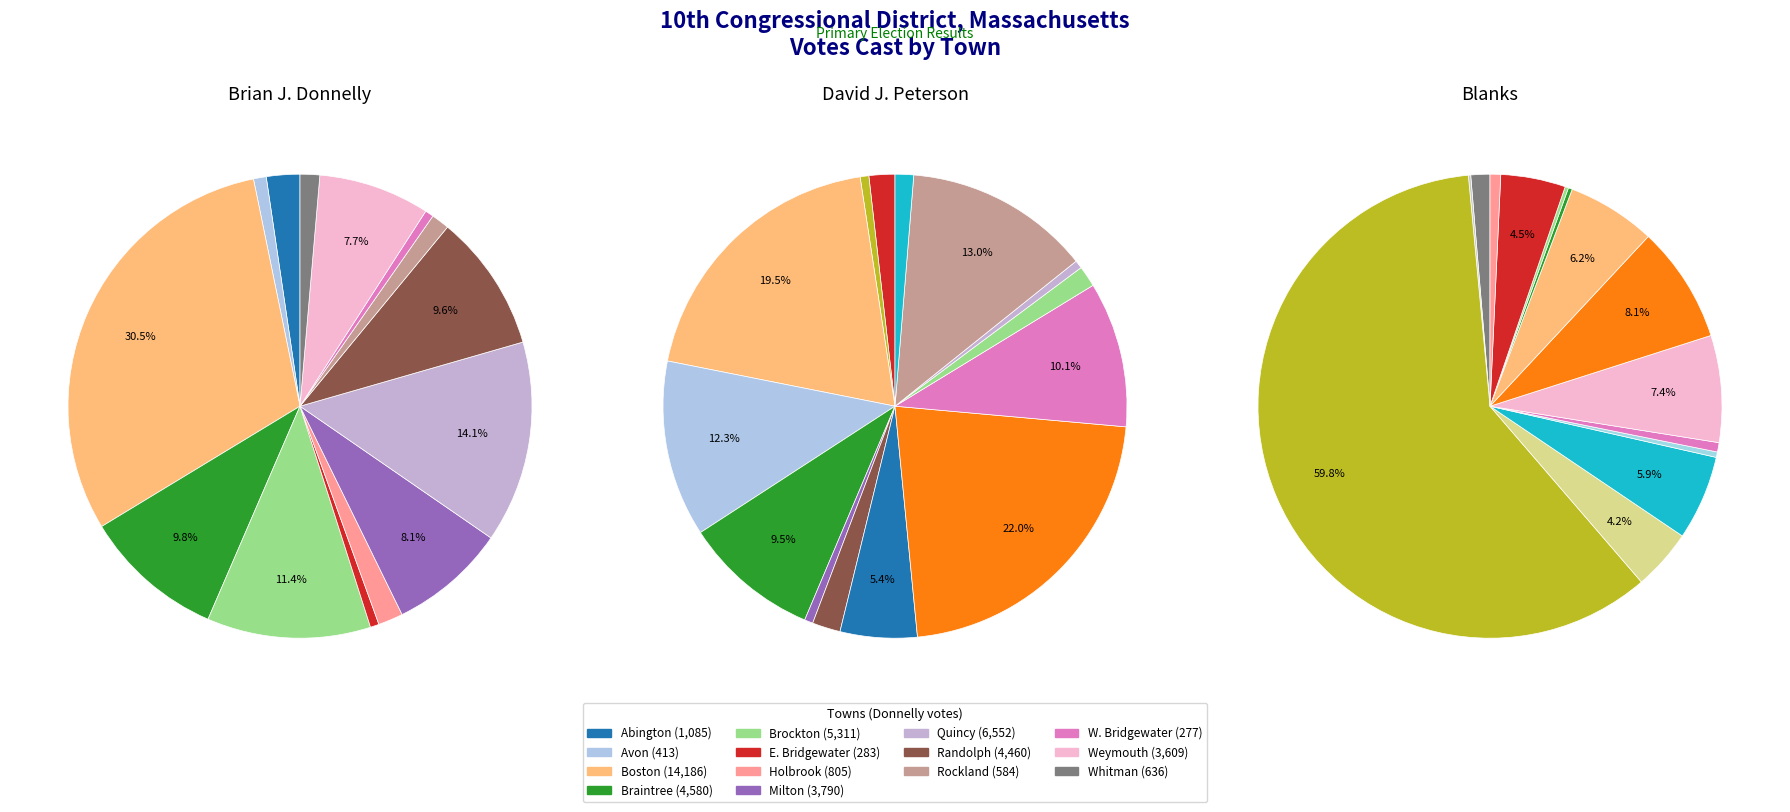

What percentage is the Avon slice, to the nearest percent?

1%